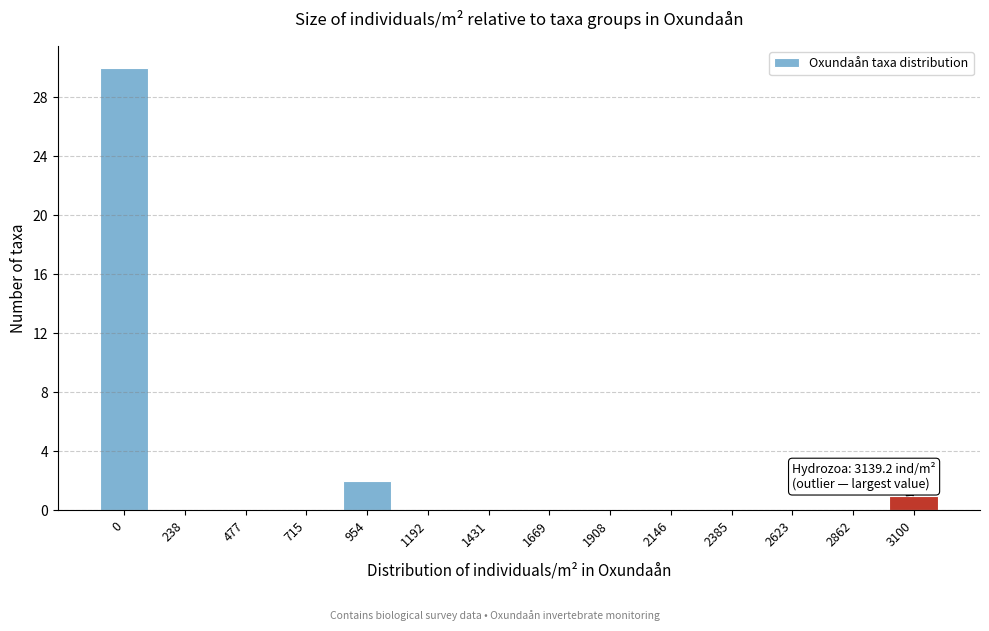

Reading left to right, transcribe all the data shown in this chart.

0=30	238=0	477=0	715=0	954=2	1192=0	1431=0	1669=0	1908=0	2146=0	2385=0	2623=0	2862=0	3100=1